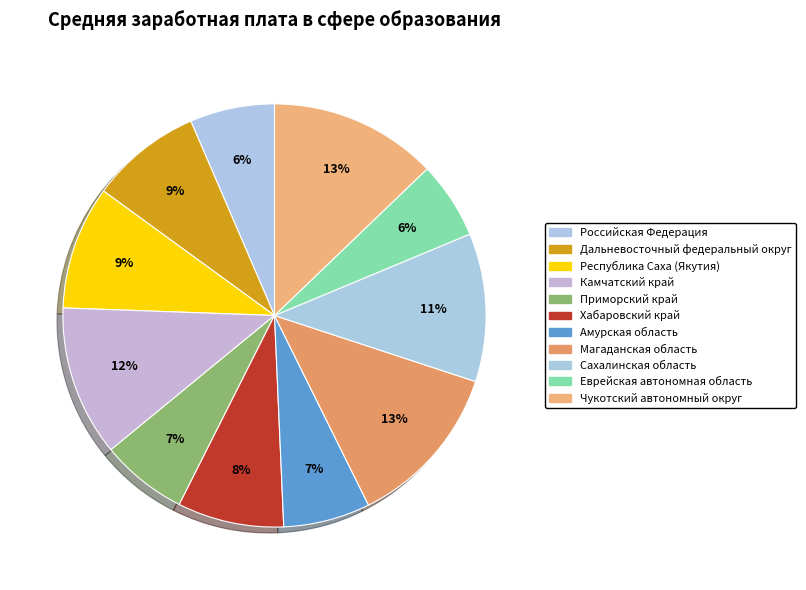

Does Хабаровский край represent more than half of the total?

No